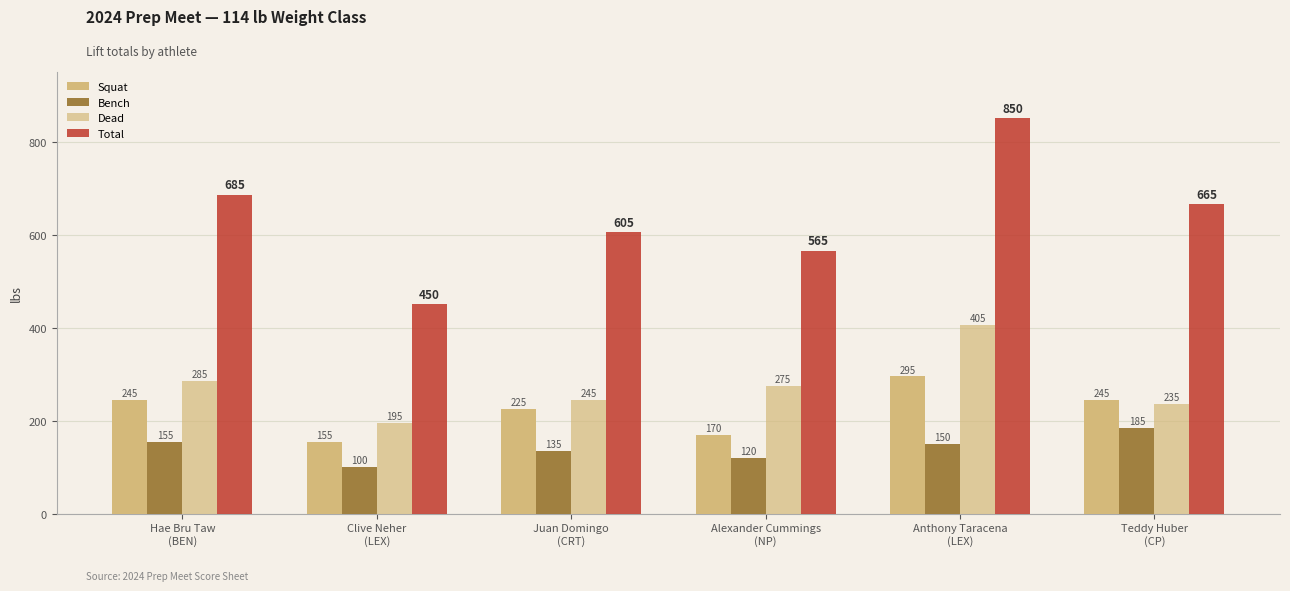

How many bars are there in each group?

4